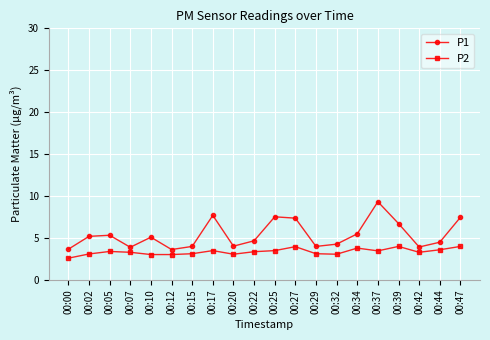

What value does the P1 series have at 00:29?

4.0